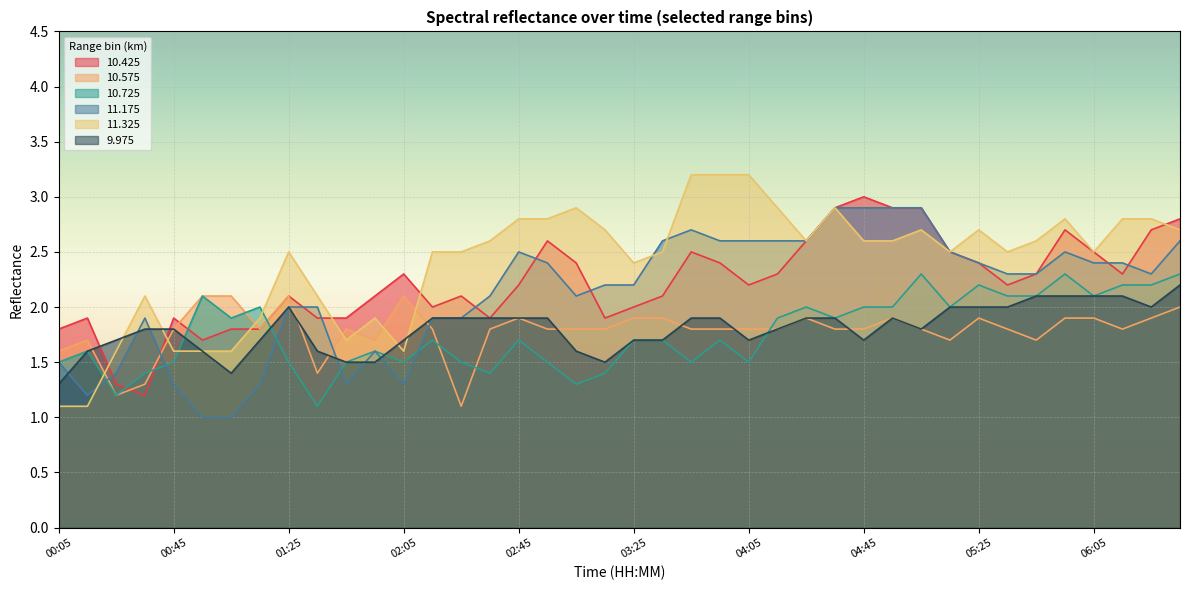

How many lines are shown in the chart?

6